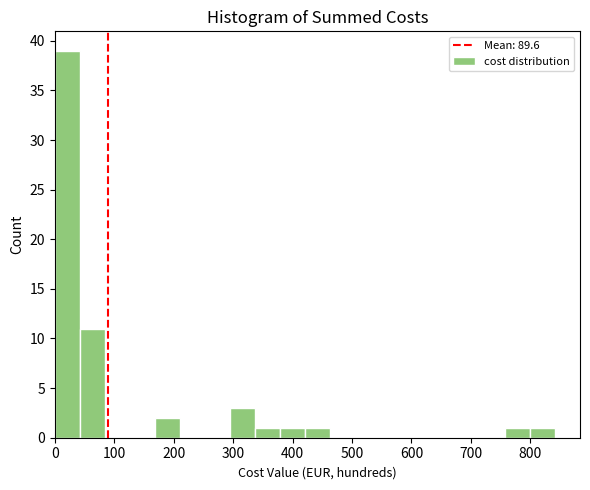

Which range on the x-axis has the tallest bar?

0 to 40